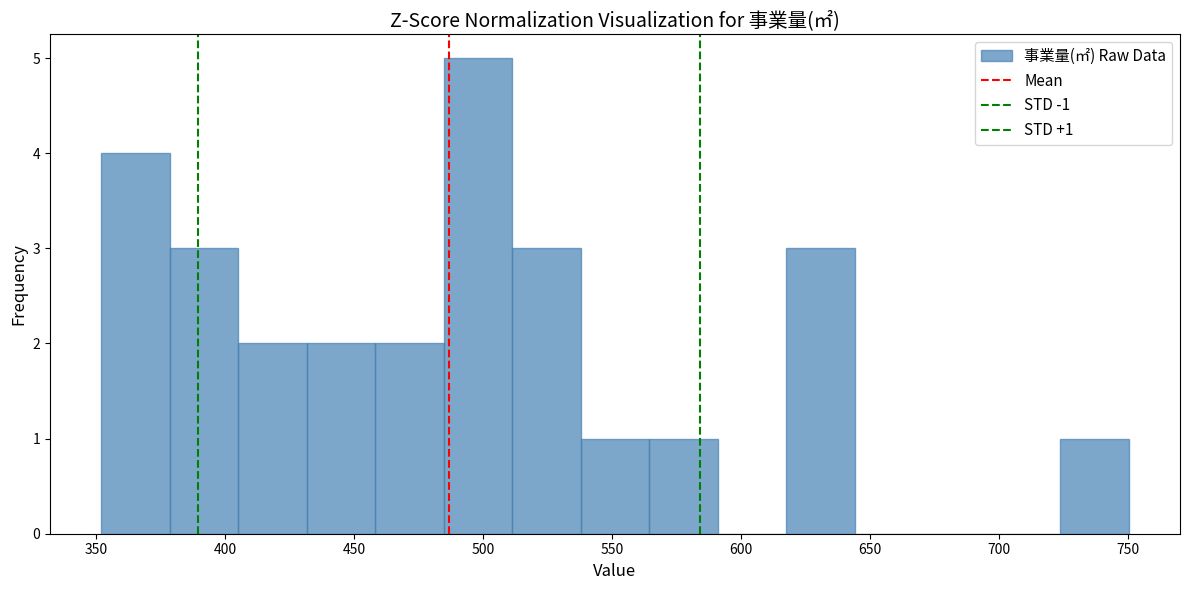

Which range on the x-axis has the tallest bar?

485 to 510